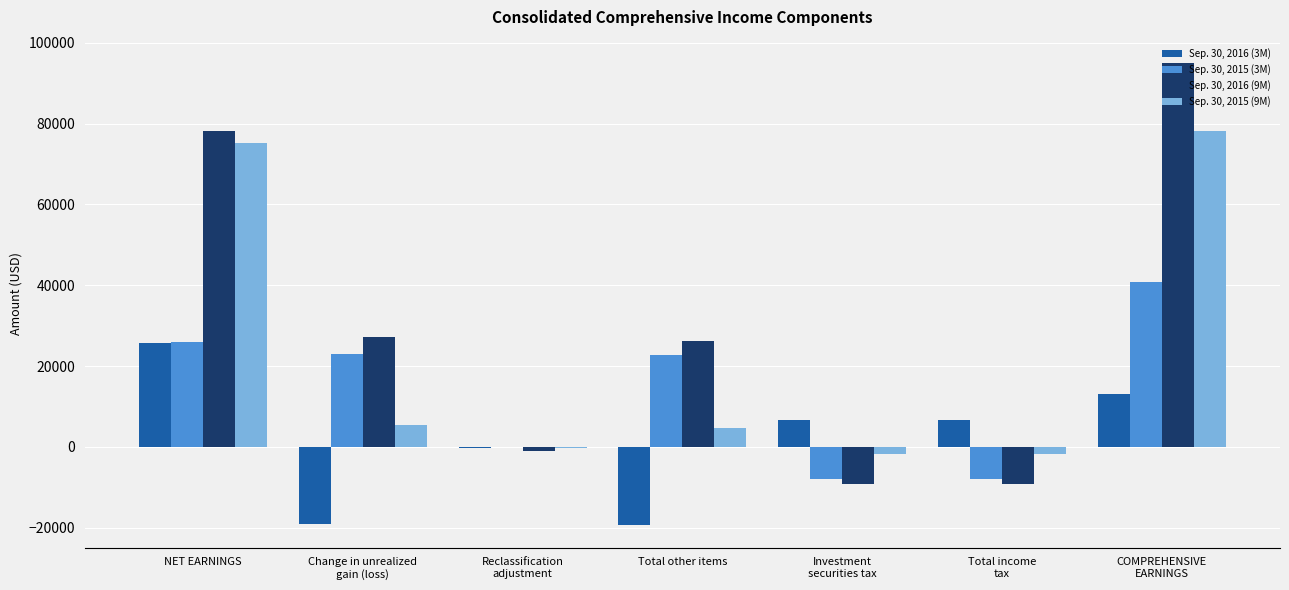

The Sep. 30, 2016 (3M) series shows -19223 at Total other items. True or false?

True